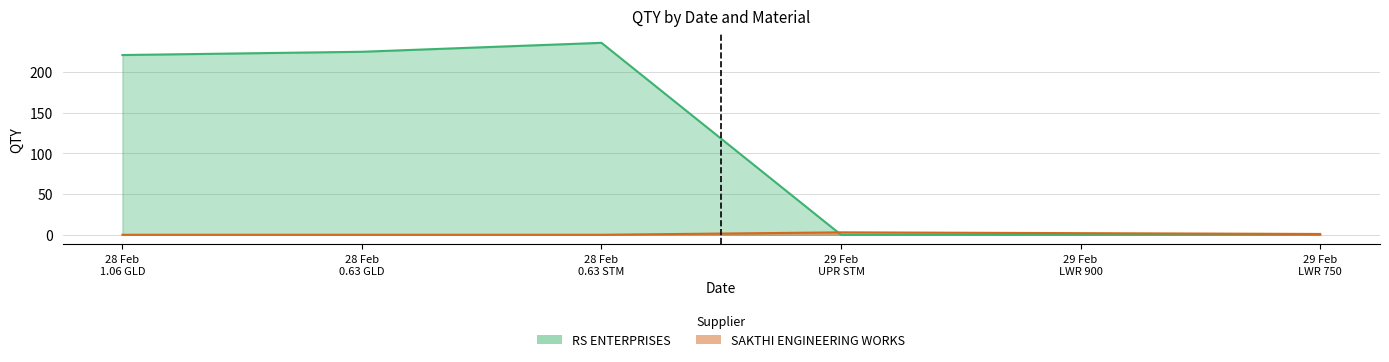

After their last crossing, which series has the higher values: SAKTHI ENGINEERING WORKS or RS ENTERPRISES?

SAKTHI ENGINEERING WORKS